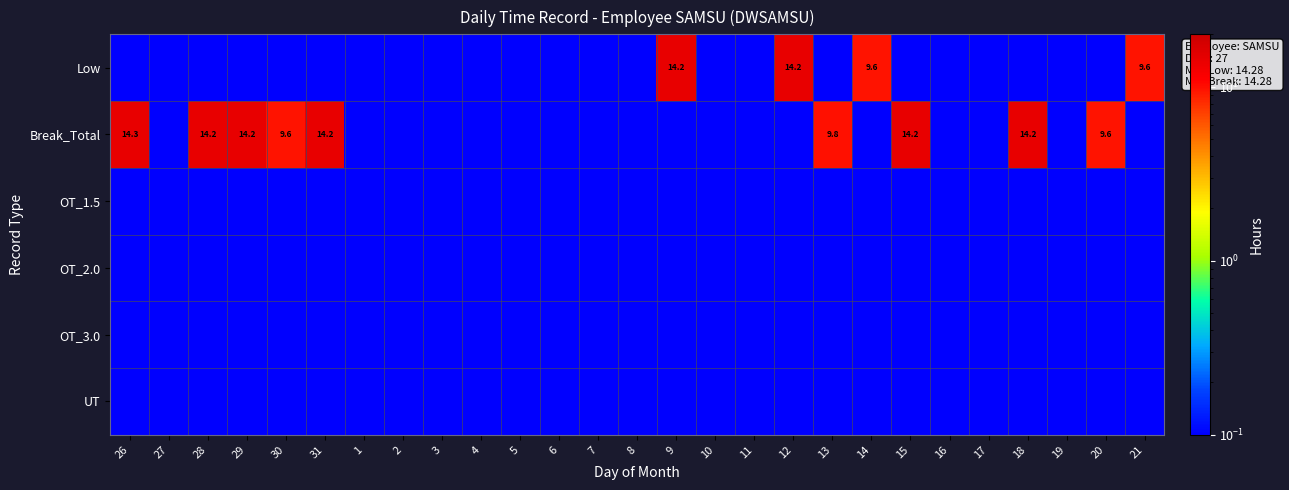

True or false: OT_2.0 has a value of 0.0 at 3.

True